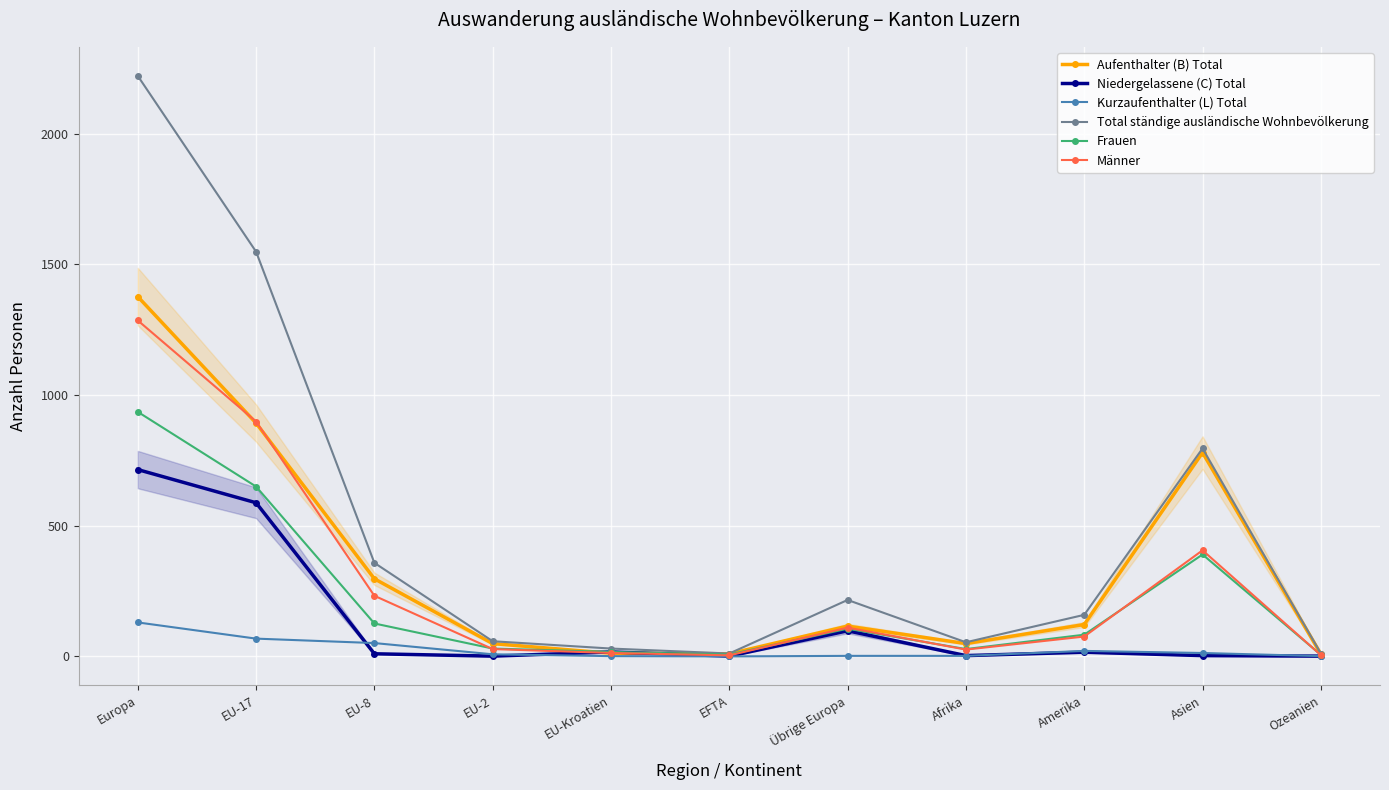

Is this an area chart (filled region under the line)?

No